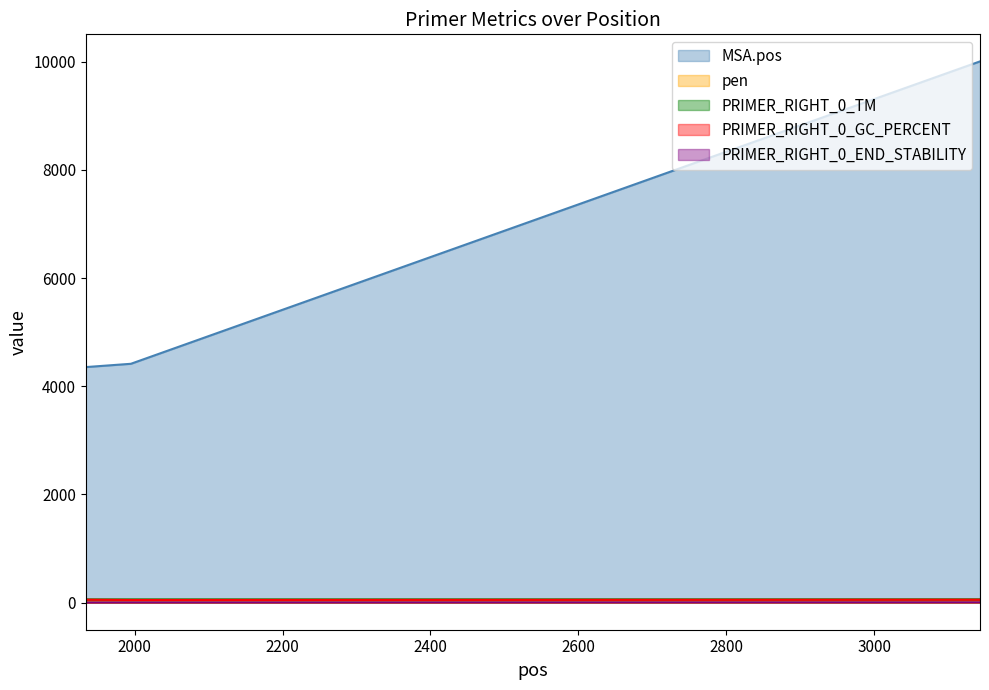

Which series has the largest range (max minus min)?

MSA.pos